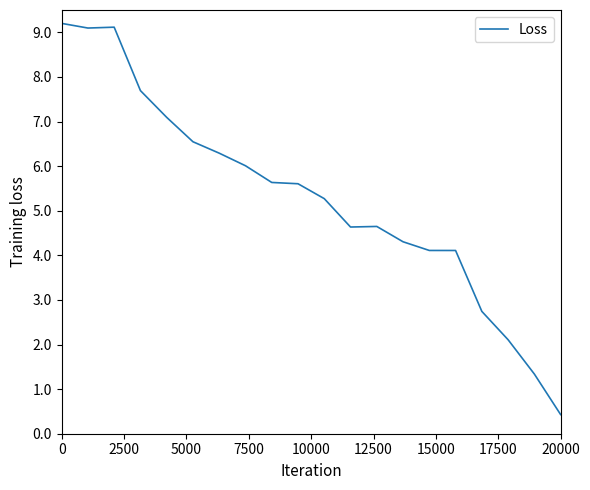

What is the minimum value shown in the chart?

0.4